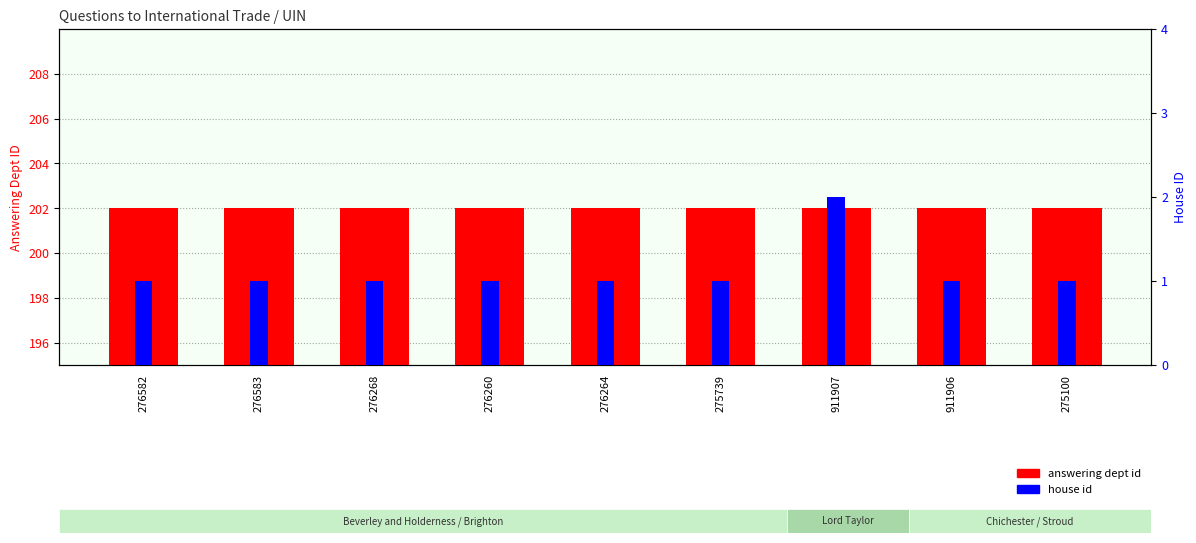

What position from the right is 275100?

1